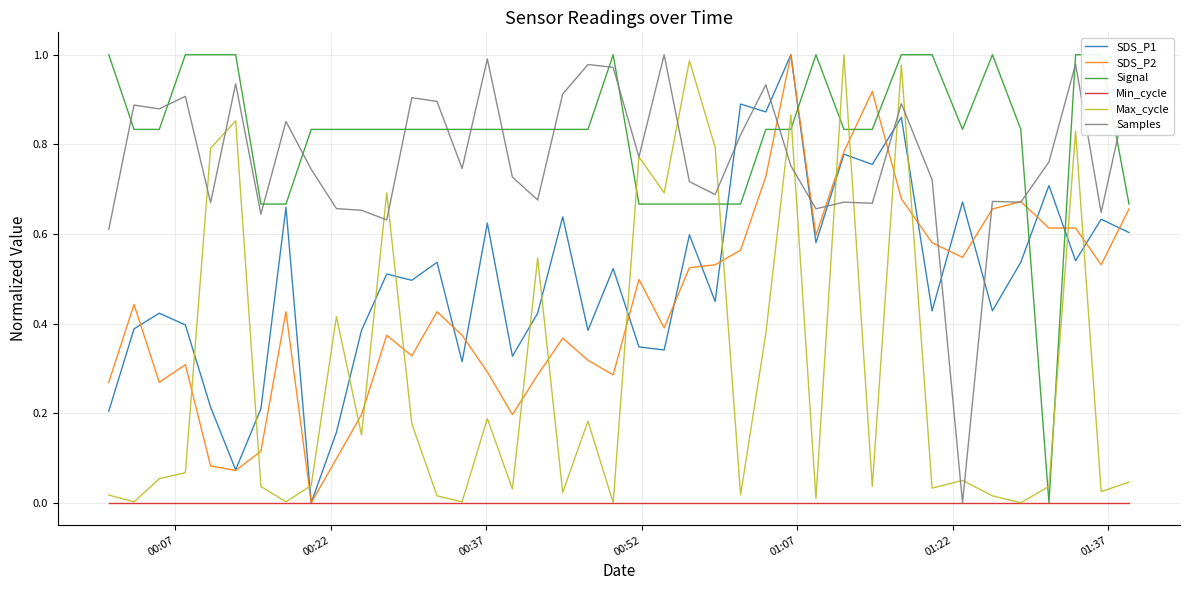

After their last crossing, which series has the higher values: Max_cycle or SDS_P2?

SDS_P2